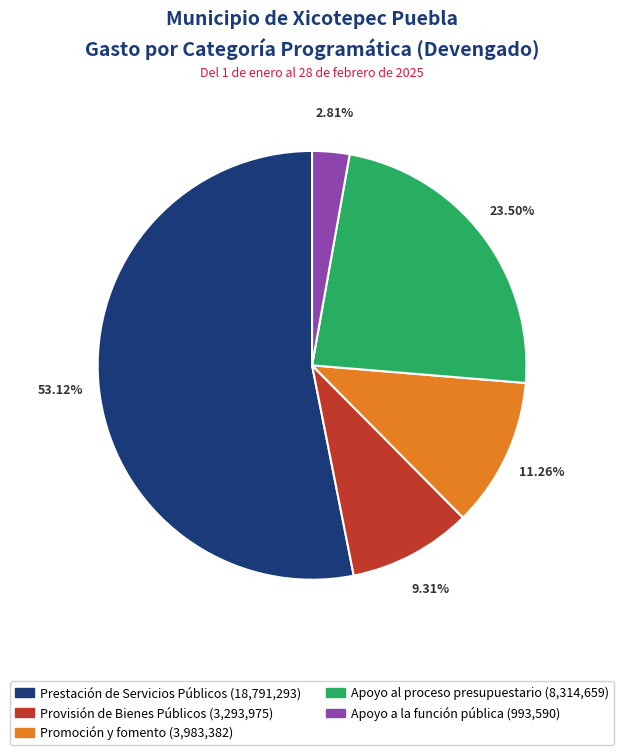

What percentage is NOT represented by Promoción y fomento?

88.7%